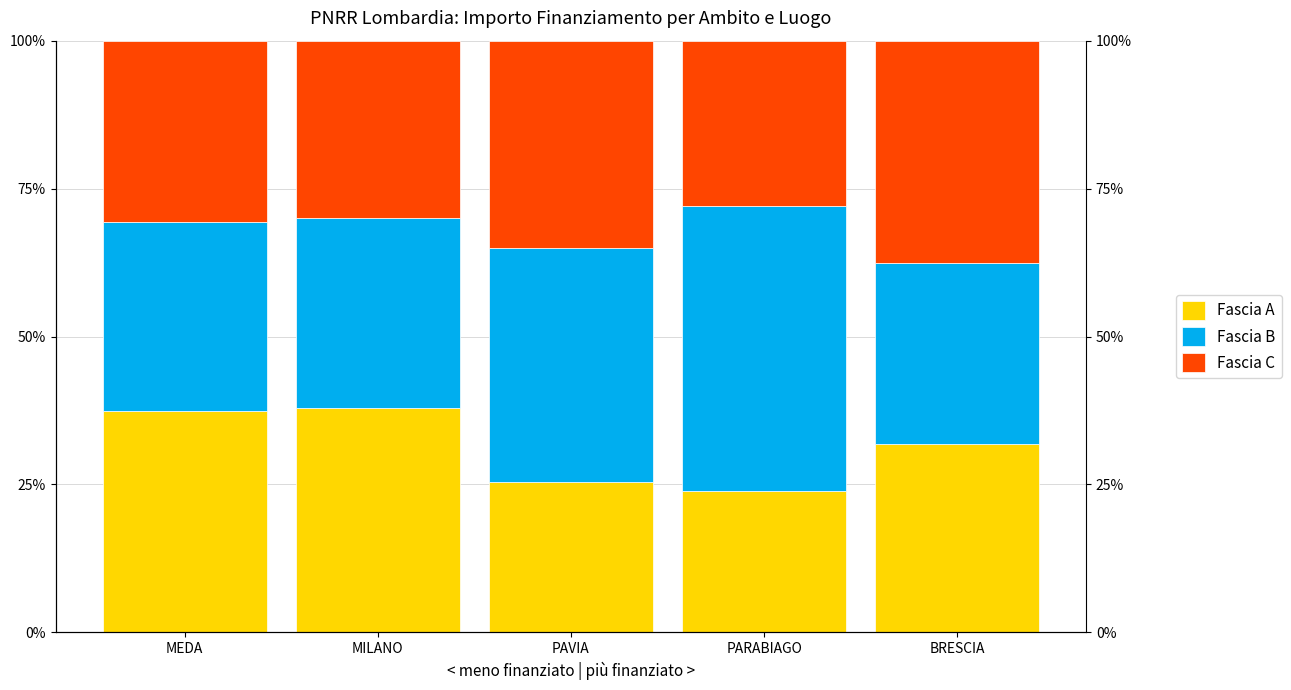

List the series in order of their peak value, lowest first.

Fascia C, Fascia A, Fascia B